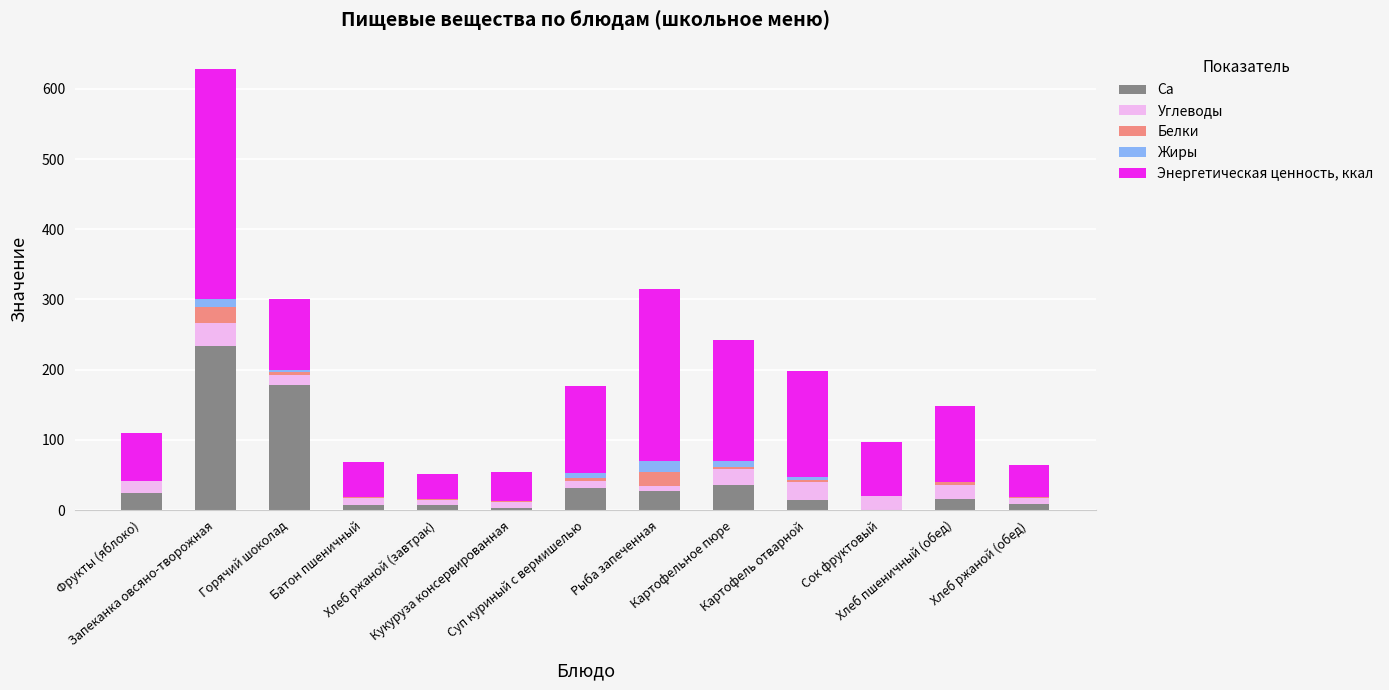

What is the maximum value for Ca?

234.3